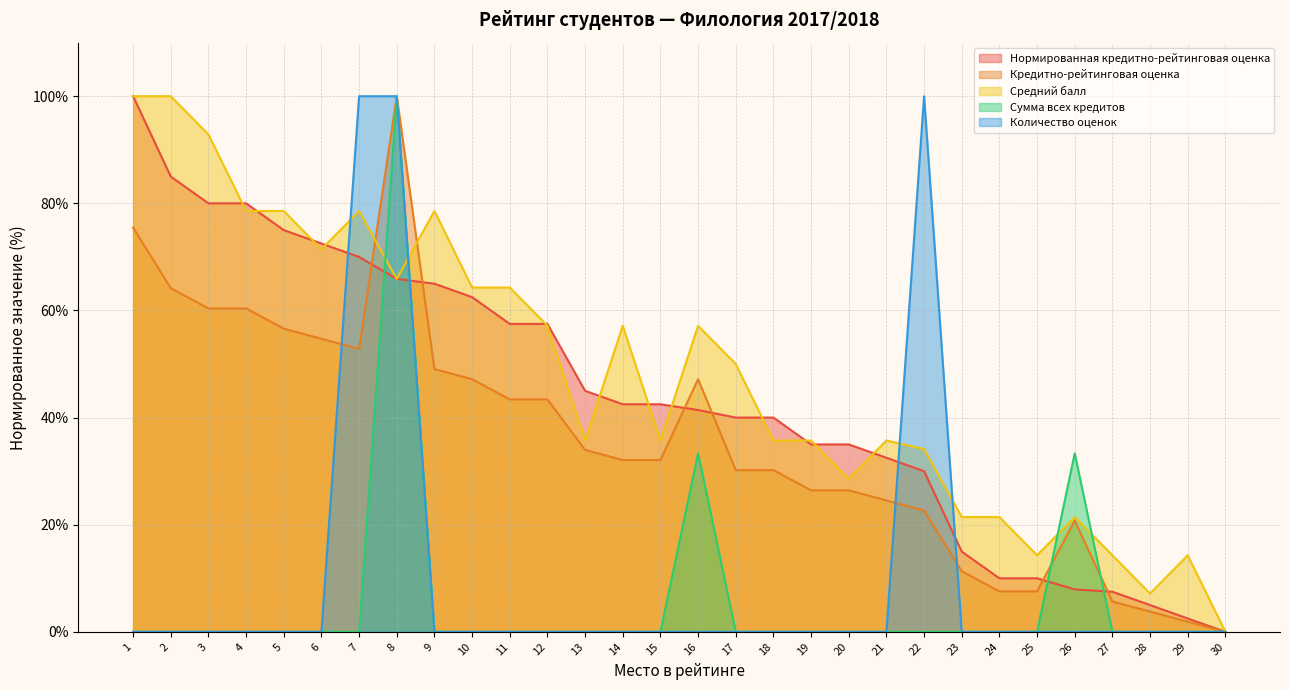

What is the difference between the second highest and second lowest values in the Средний балл series?

92.9